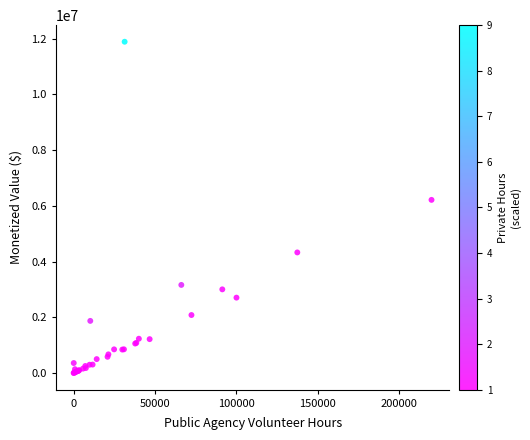

What Y value in the scatter plot is closest to 5944949?

6215000.4